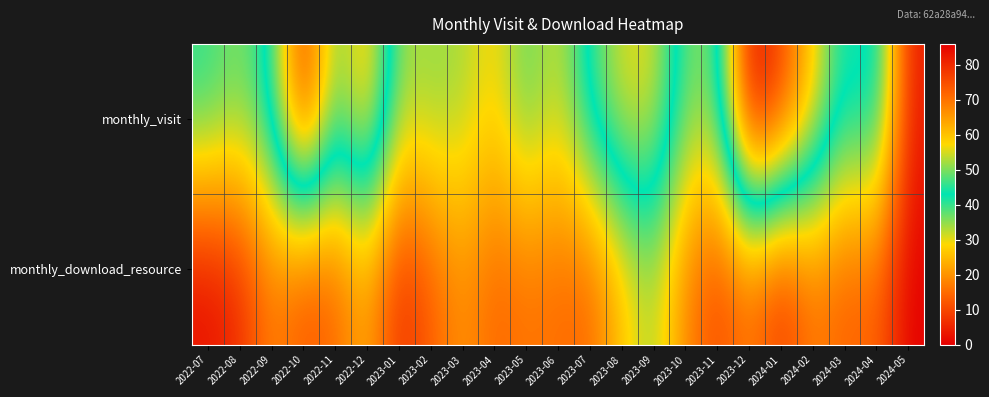

Reading right to left, transcribe all the data shown in this chart.

monthly_visit: 2024-05=4	2024-04=48	2024-03=42	2024-02=59	2024-01=77	2023-12=86	2023-11=37	2023-10=37	2023-09=56	2023-08=56	2023-07=46	2023-06=31	2023-05=39	2023-04=28	2023-03=34	2023-02=35	2023-01=34	2022-12=63	2022-11=48	2022-10=80	2022-09=44	2022-08=36	2022-07=41
monthly_download_resource: 2024-05=0	2024-04=14	2024-03=13	2024-02=17	2024-01=7	2023-12=16	2023-11=10	2023-10=18	2023-09=34	2023-08=26	2023-07=14	2023-06=15	2023-05=16	2023-04=14	2023-03=20	2023-02=13	2023-01=6	2022-12=23	2022-11=14	2022-10=11	2022-09=18	2022-08=6	2022-07=2